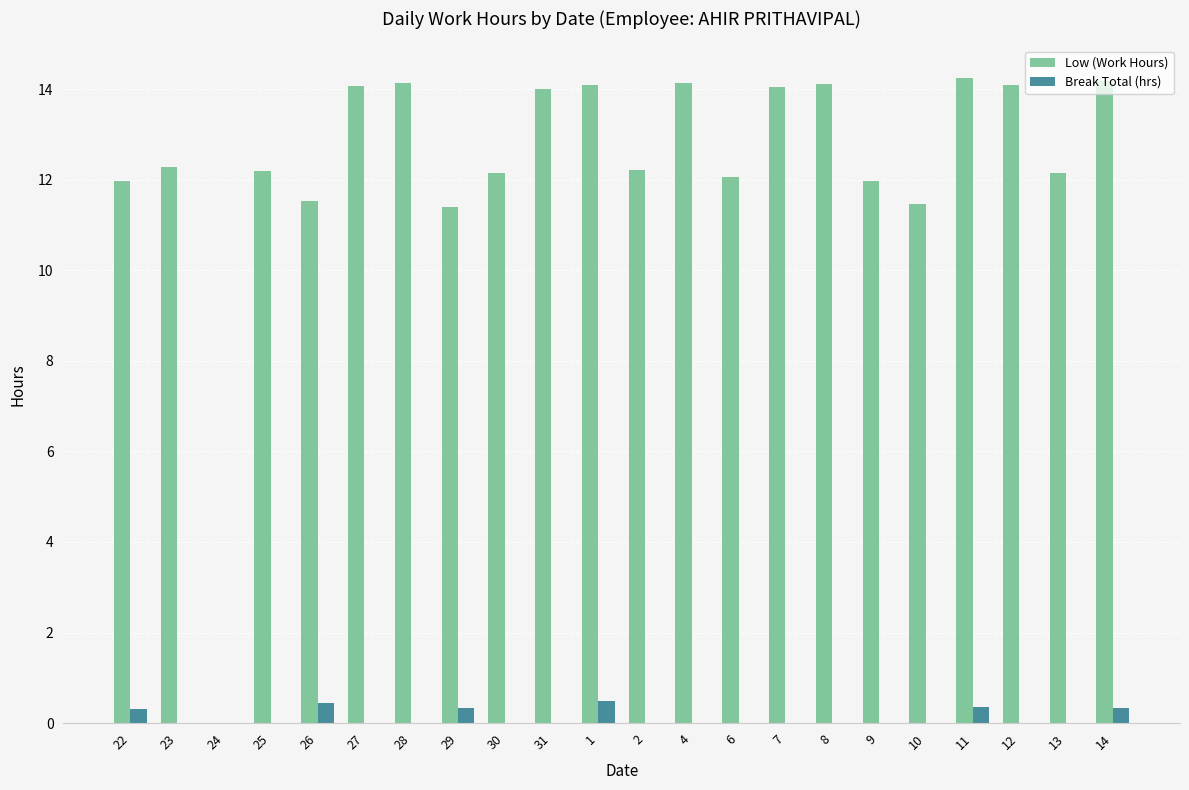

True or false: Low (Work Hours) has a value of 20.9 at 11.

False